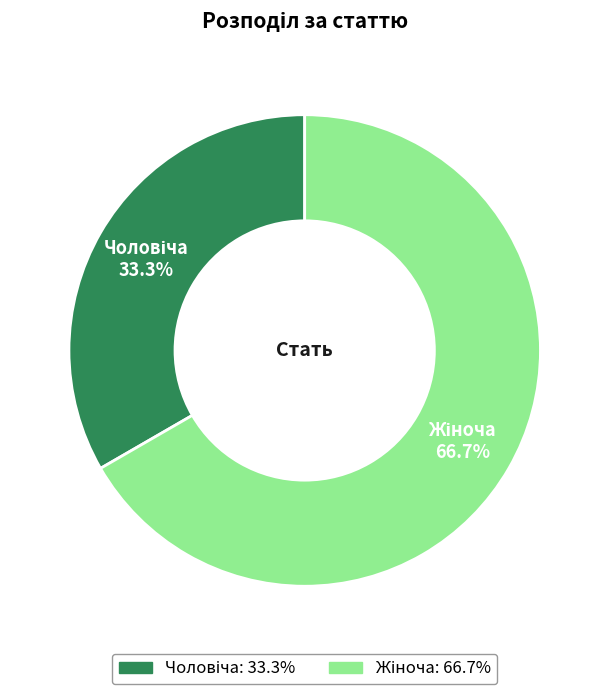

Is there any slice that represents more than half of the pie?

Yes